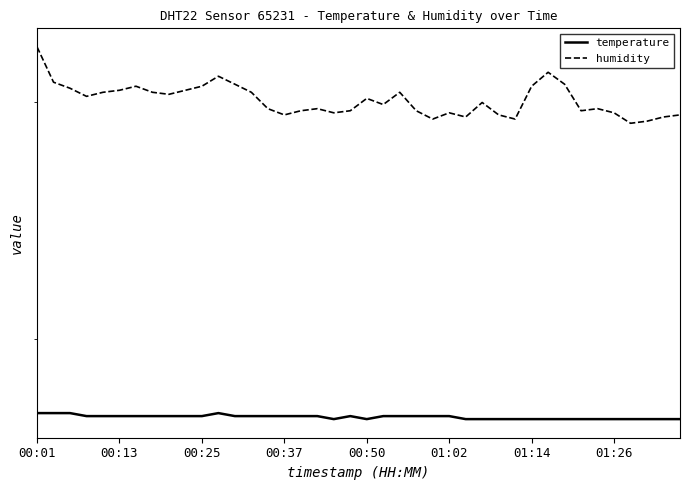

Which category has the highest value across all series?

00:01